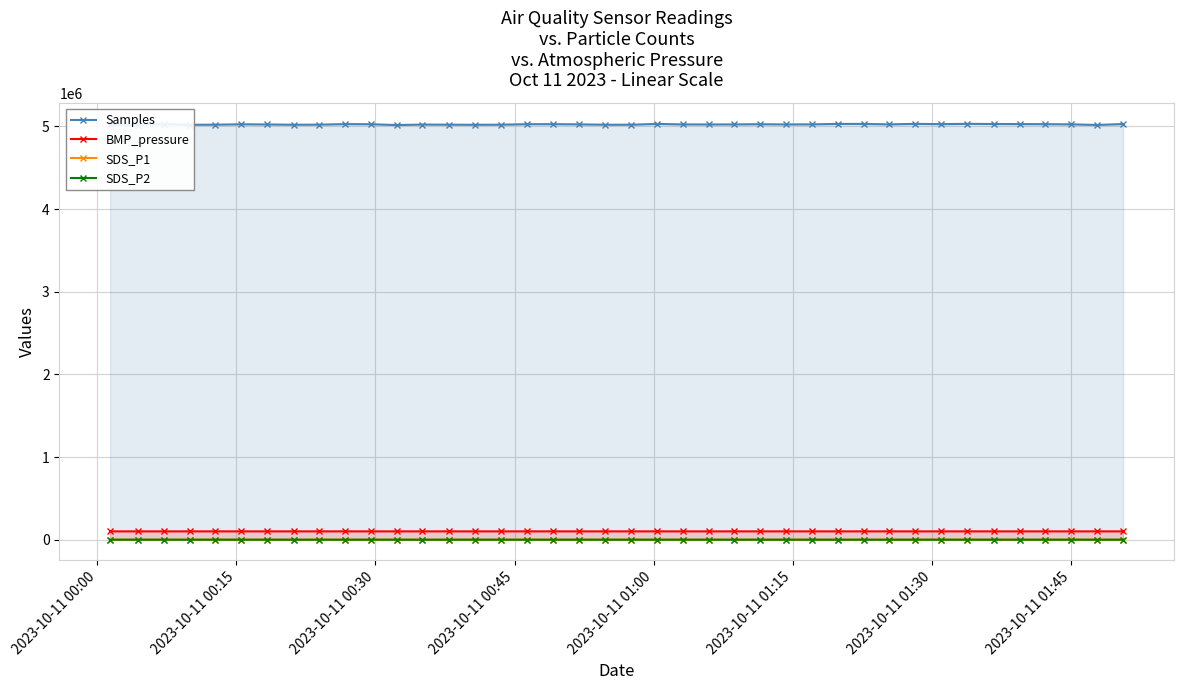

Which series has the largest total across all categories?

Samples